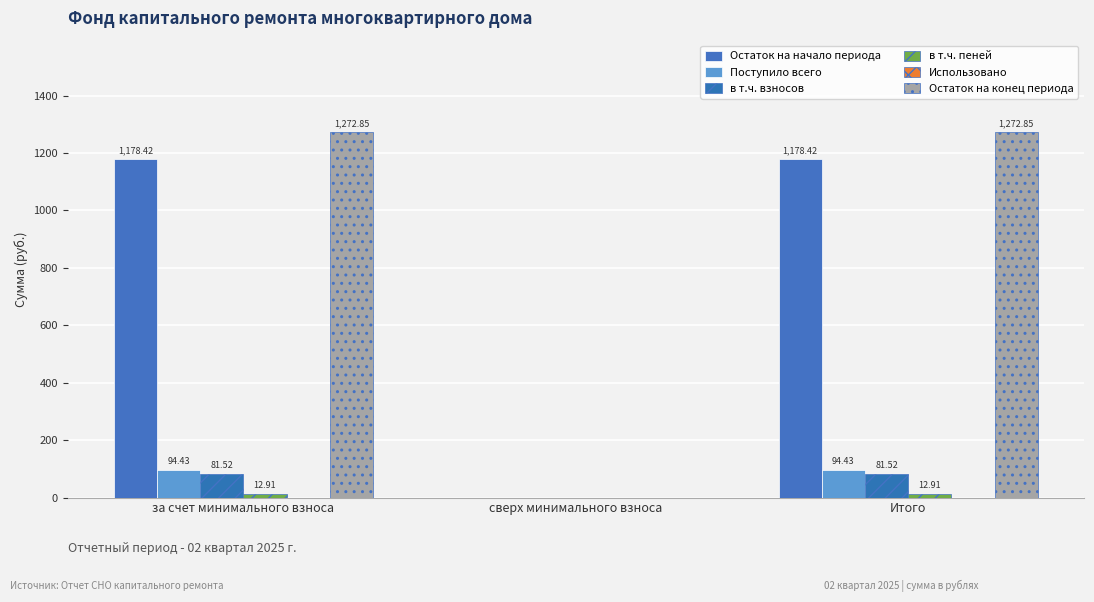

Where is Поступило всего nearest to the value 47?

сверх минимального взноса